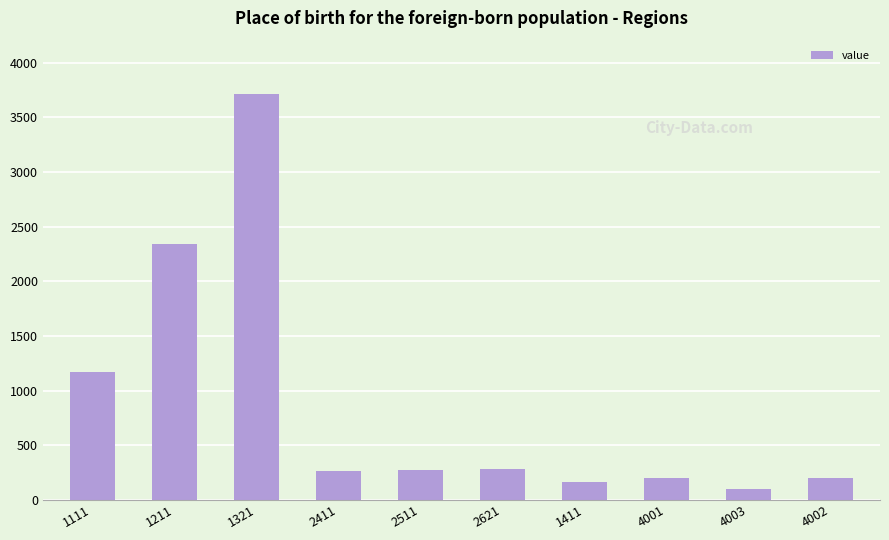

What is the average value?

872